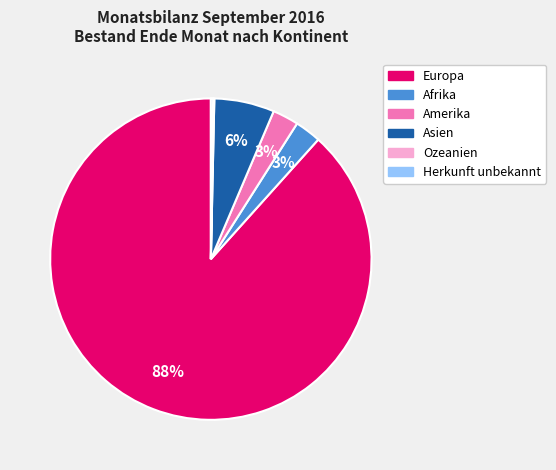

What is the majority slice?

Europa